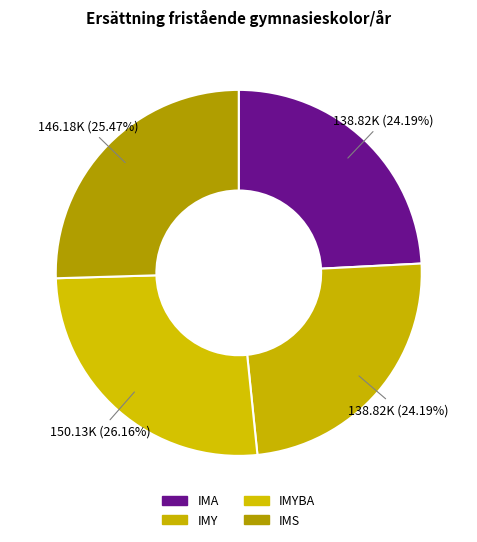

To the nearest percent, what is the difference between the largest and smallest slice percentages?

2%